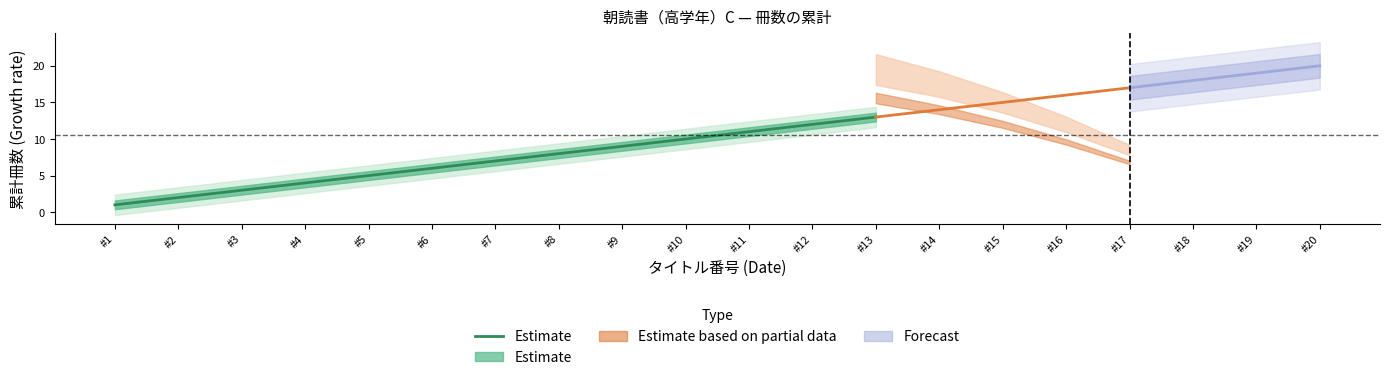

Rank the categories by value from lowest to highest.

#1, #2, #3, #4, #5, #6, #7, #8, #9, #10, #11, #12, #13